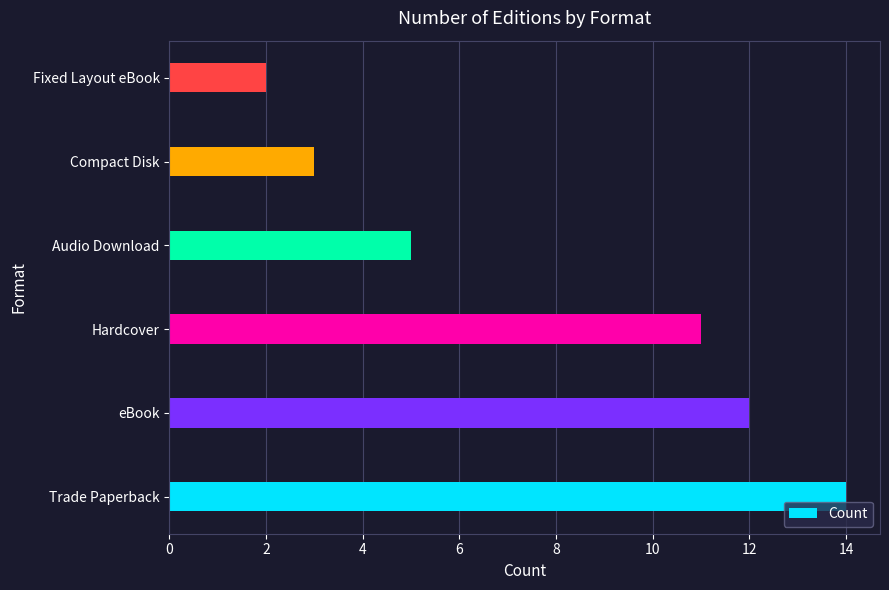

List the labels in order of value, smallest first.

Fixed Layout eBook, Compact Disk, Audio Download, Hardcover, eBook, Trade Paperback